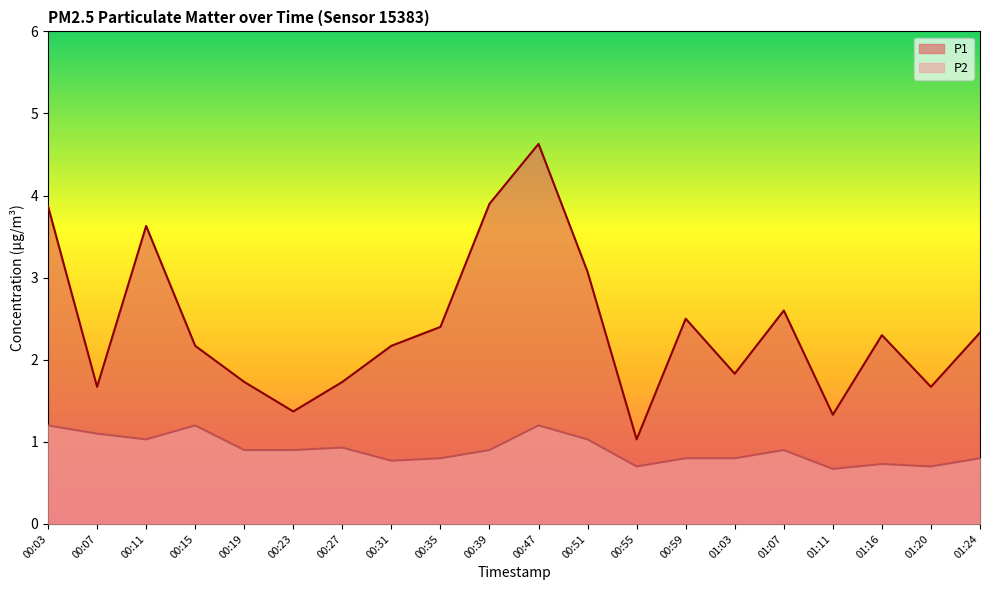

How many lines are shown in the chart?

2